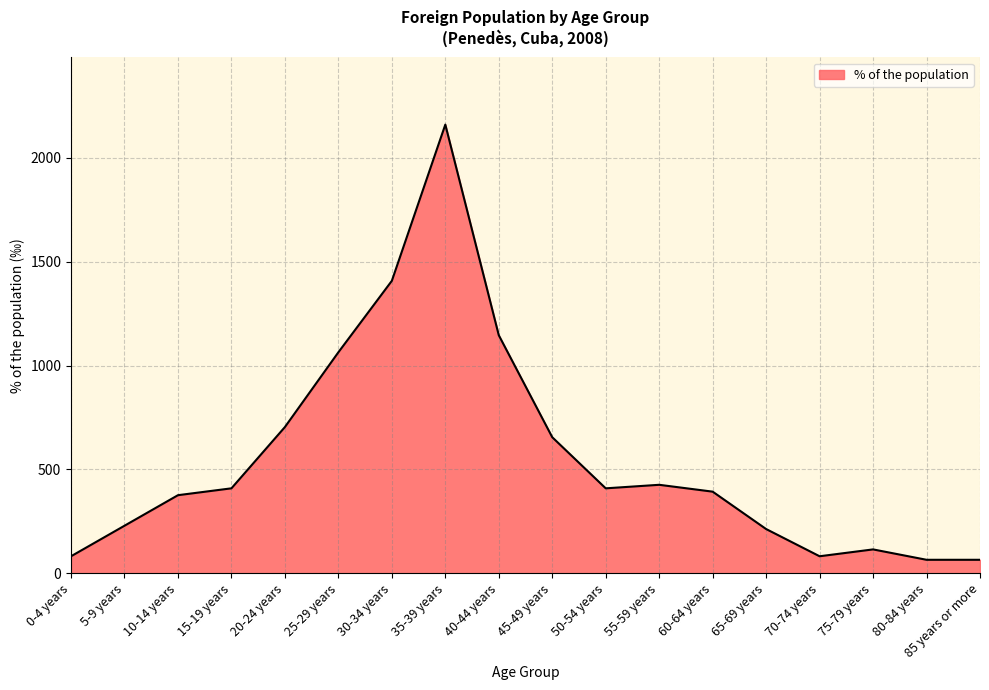

What is the ratio of the value at 20-24 years to the value at 0-4 years?

8.6